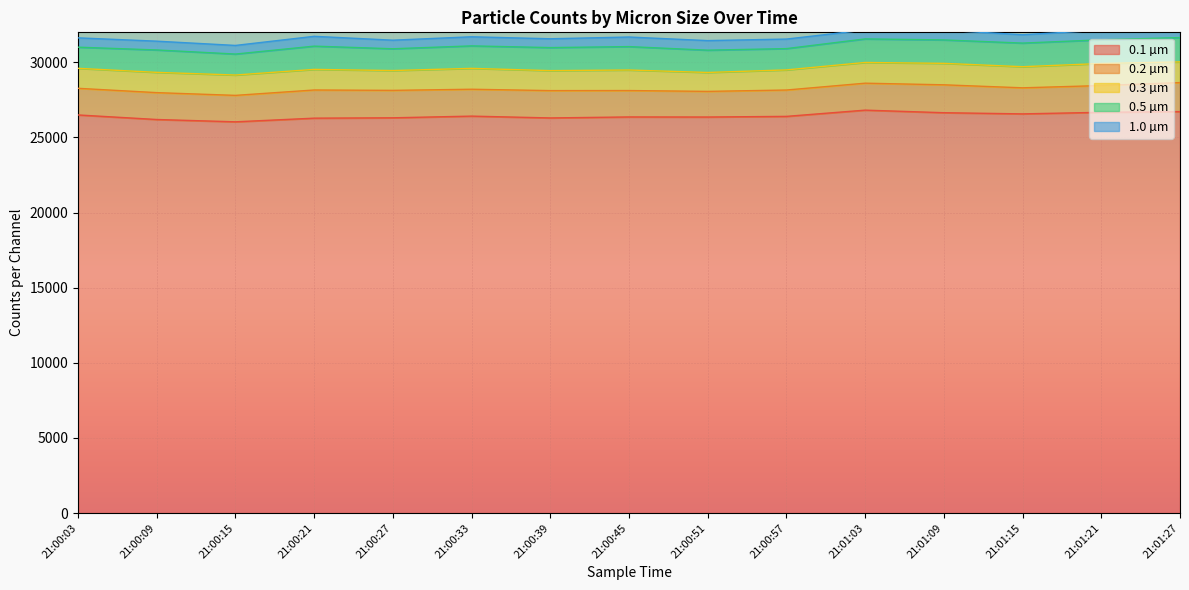

True or false: 1.0 µm and 0.2 µm cross at least once.

False